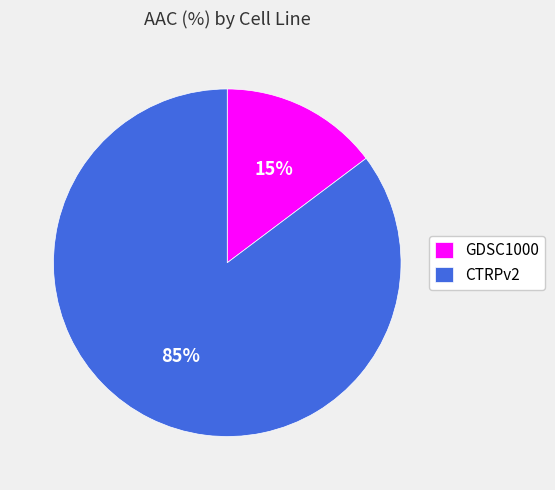

Rank the categories by value from highest to lowest.

CTRPv2, GDSC1000